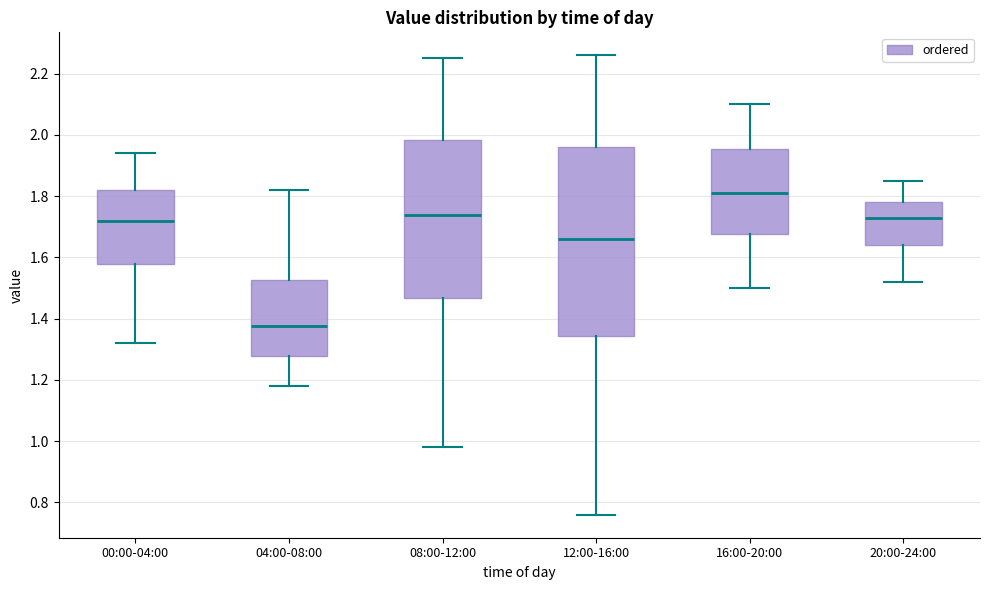

Reading left to right, read every box against the y-axis: the position of its median line, the range the box covers, and the ends of its whiskers. The values are not printed on the chart, so give them approximately, as read against the axis.

00:00-04:00: median 1.72, box 1.58 to 1.82, whiskers 1.32 to 1.94
04:00-08:00: median 1.38, box 1.28 to 1.52, whiskers 1.18 to 1.82
08:00-12:00: median 1.74, box 1.46 to 1.98, whiskers 0.98 to 2.26
12:00-16:00: median 1.66, box 1.34 to 1.96, whiskers 0.76 to 2.26
16:00-20:00: median 1.82, box 1.68 to 1.96, whiskers 1.50 to 2.10
20:00-24:00: median 1.74, box 1.64 to 1.78, whiskers 1.52 to 1.86